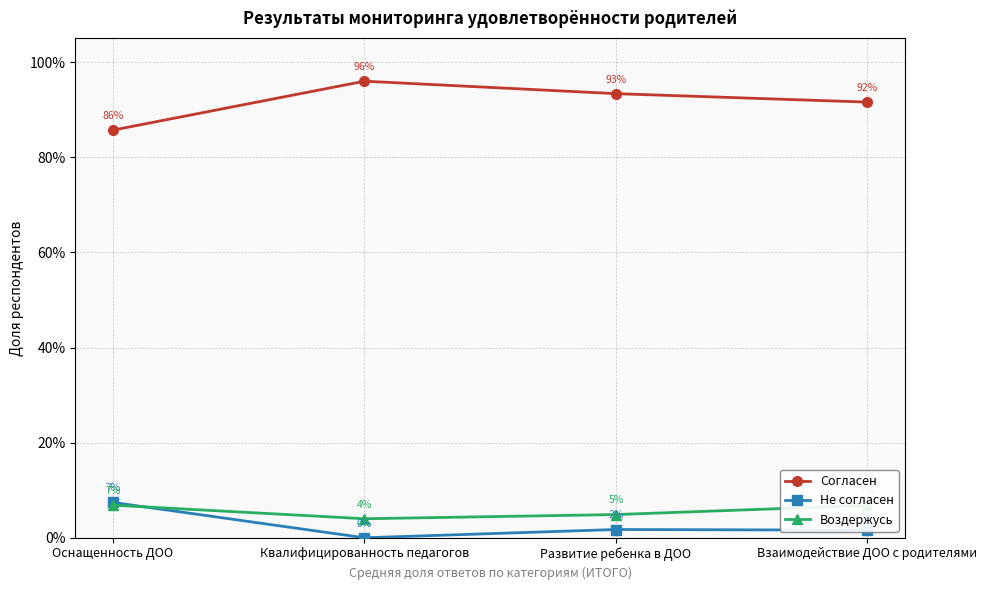

What are all the series names shown in the legend?

Согласен, Не согласен, Воздержусь